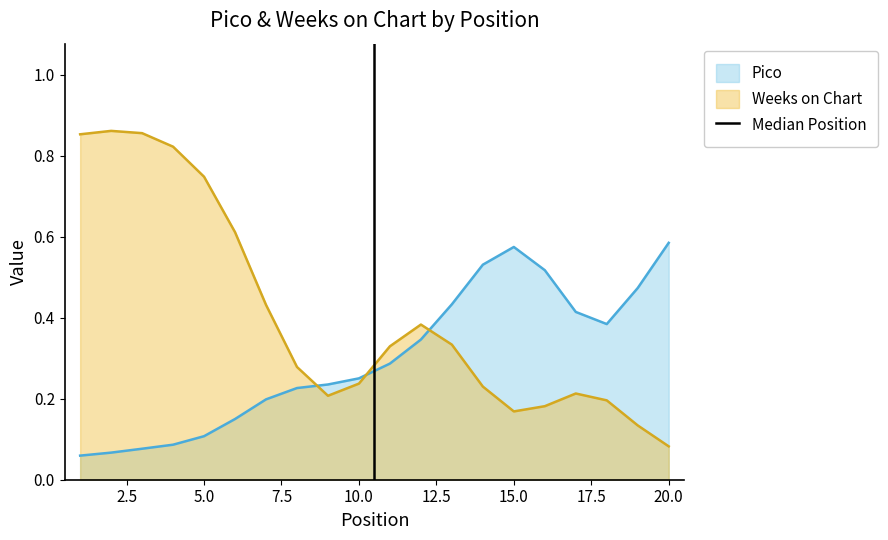

At which label is Weeks on Chart closest to 0?

20.0